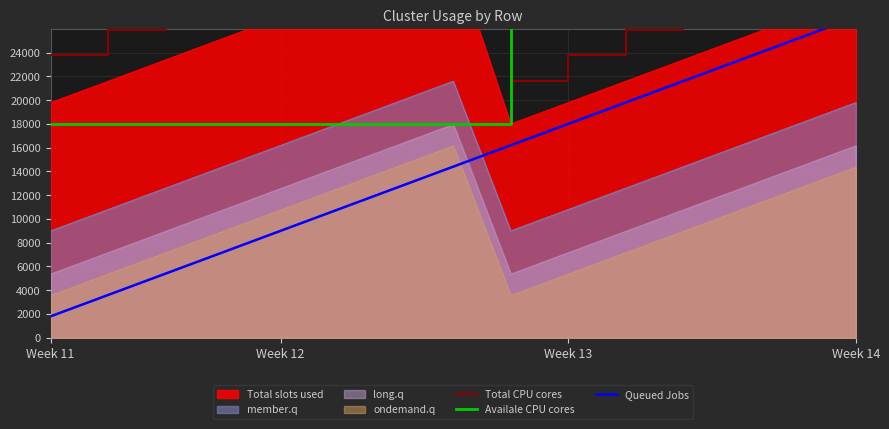

True or false: Availale CPU cores has more than 2 interior local peaks.

False